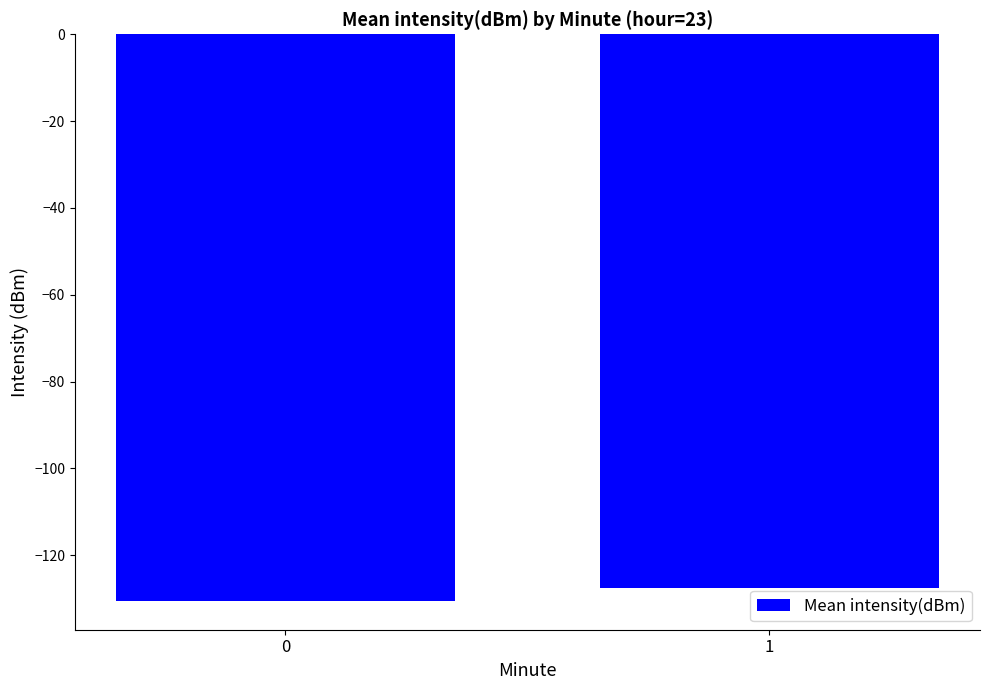

What is the maximum value shown in the chart?

-127.6